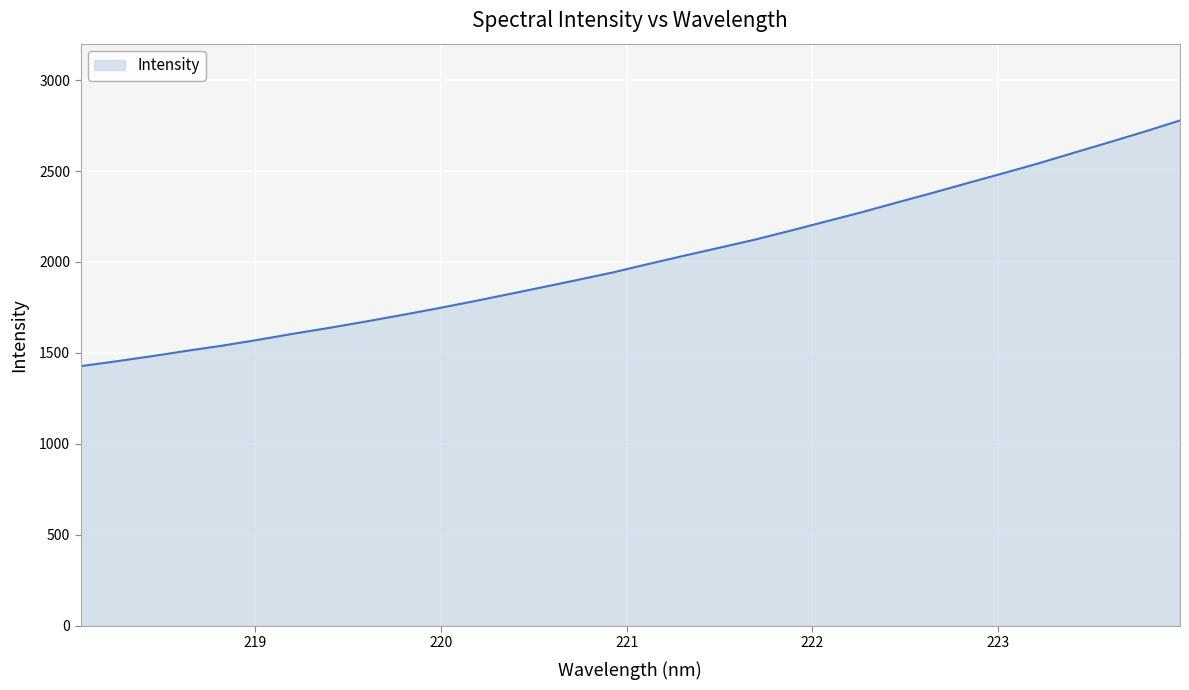

What is the greatest value displayed?

2777.8